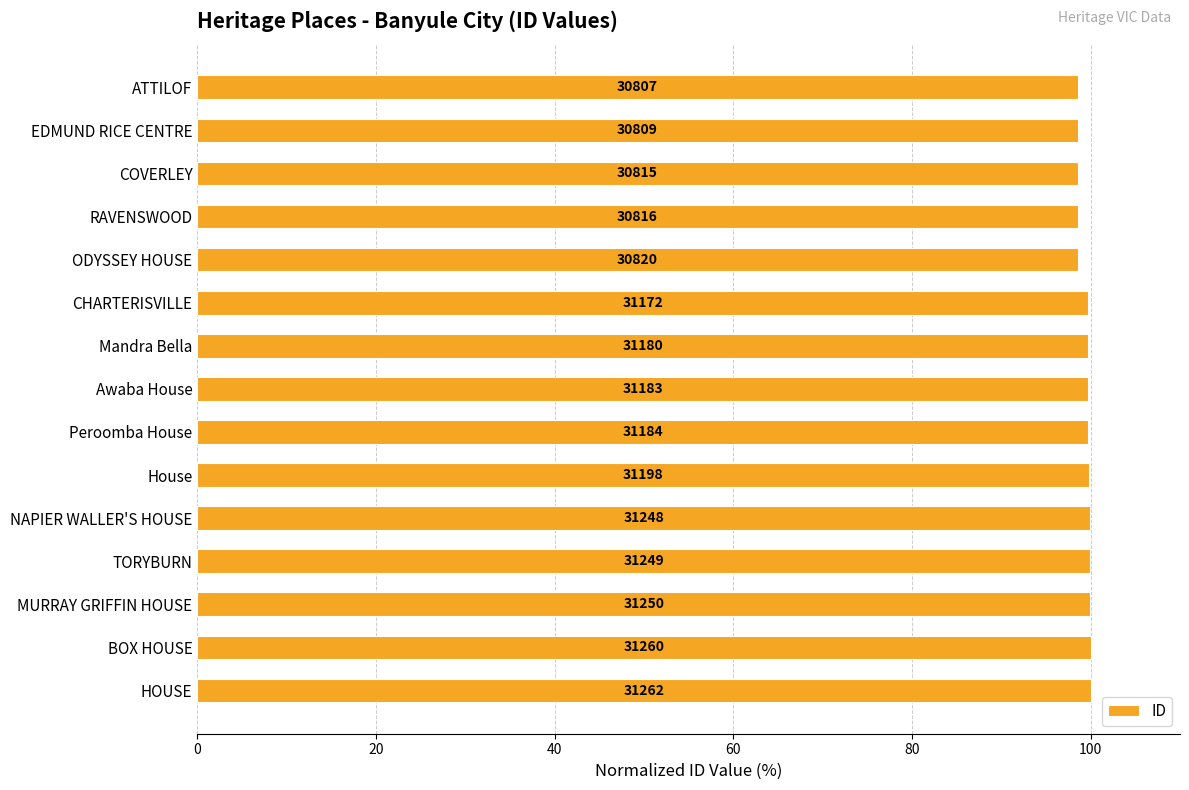

What is the minimum value shown in the chart?

98.5